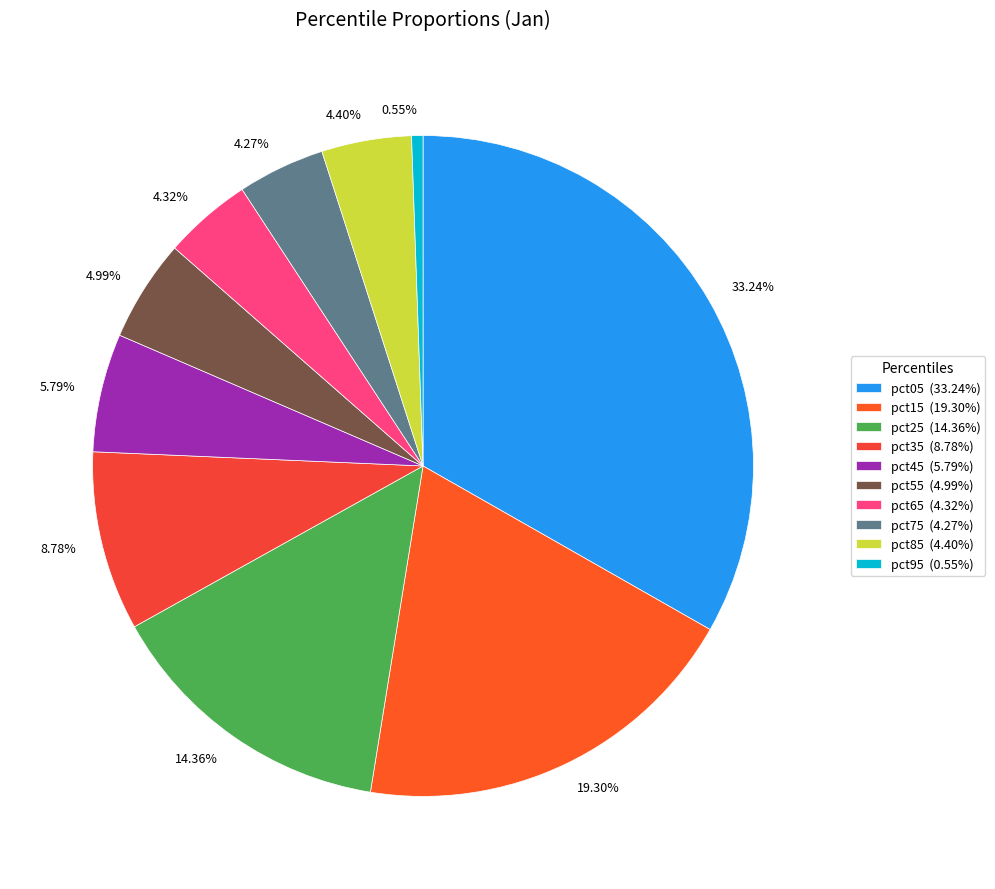

To the nearest percent, what is the combined percentage of pct95 and pct05?

34%